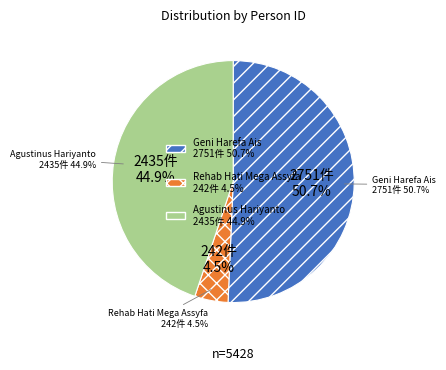

What is the total percentage of Agustinus Hariyanto and Geni Harefa Ais?

95.5%